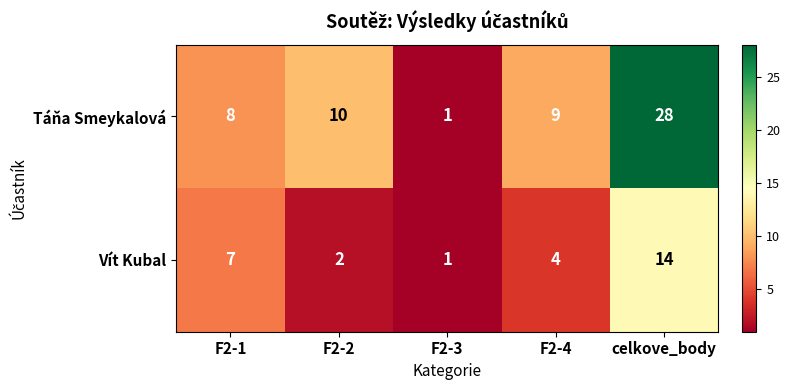

Which category has the lowest value in the Táňa Smeykalová series?

F2-3